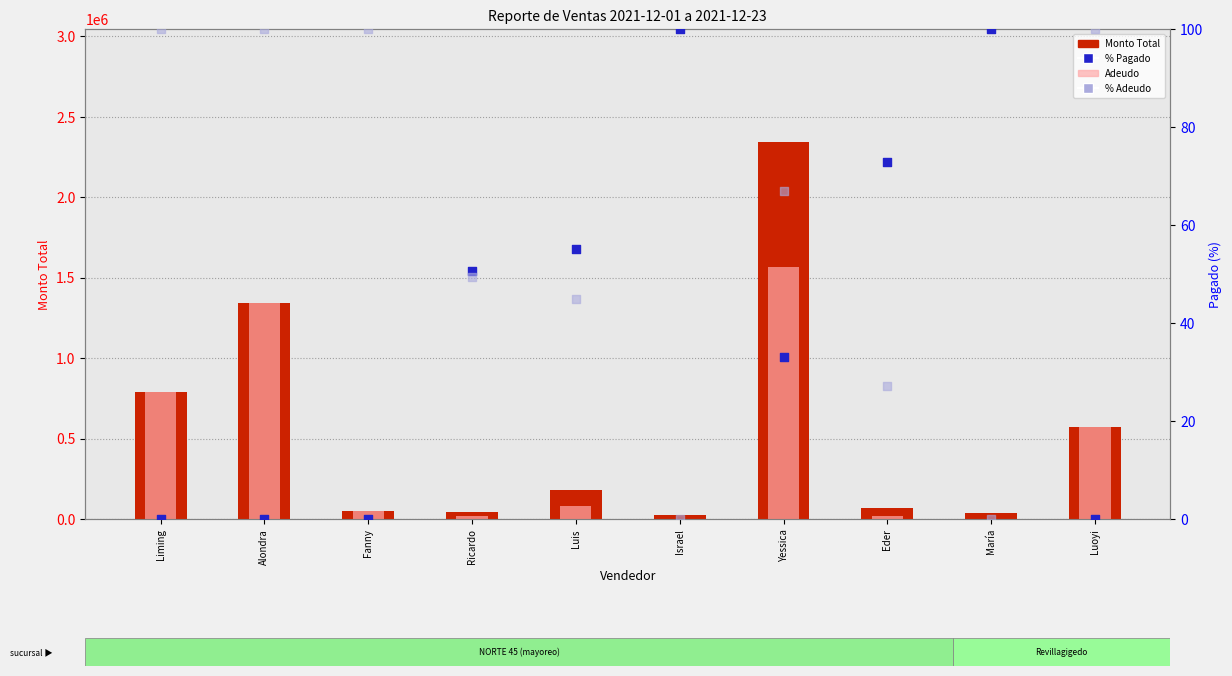

At which category is the sum across all series the highest?

Yessica